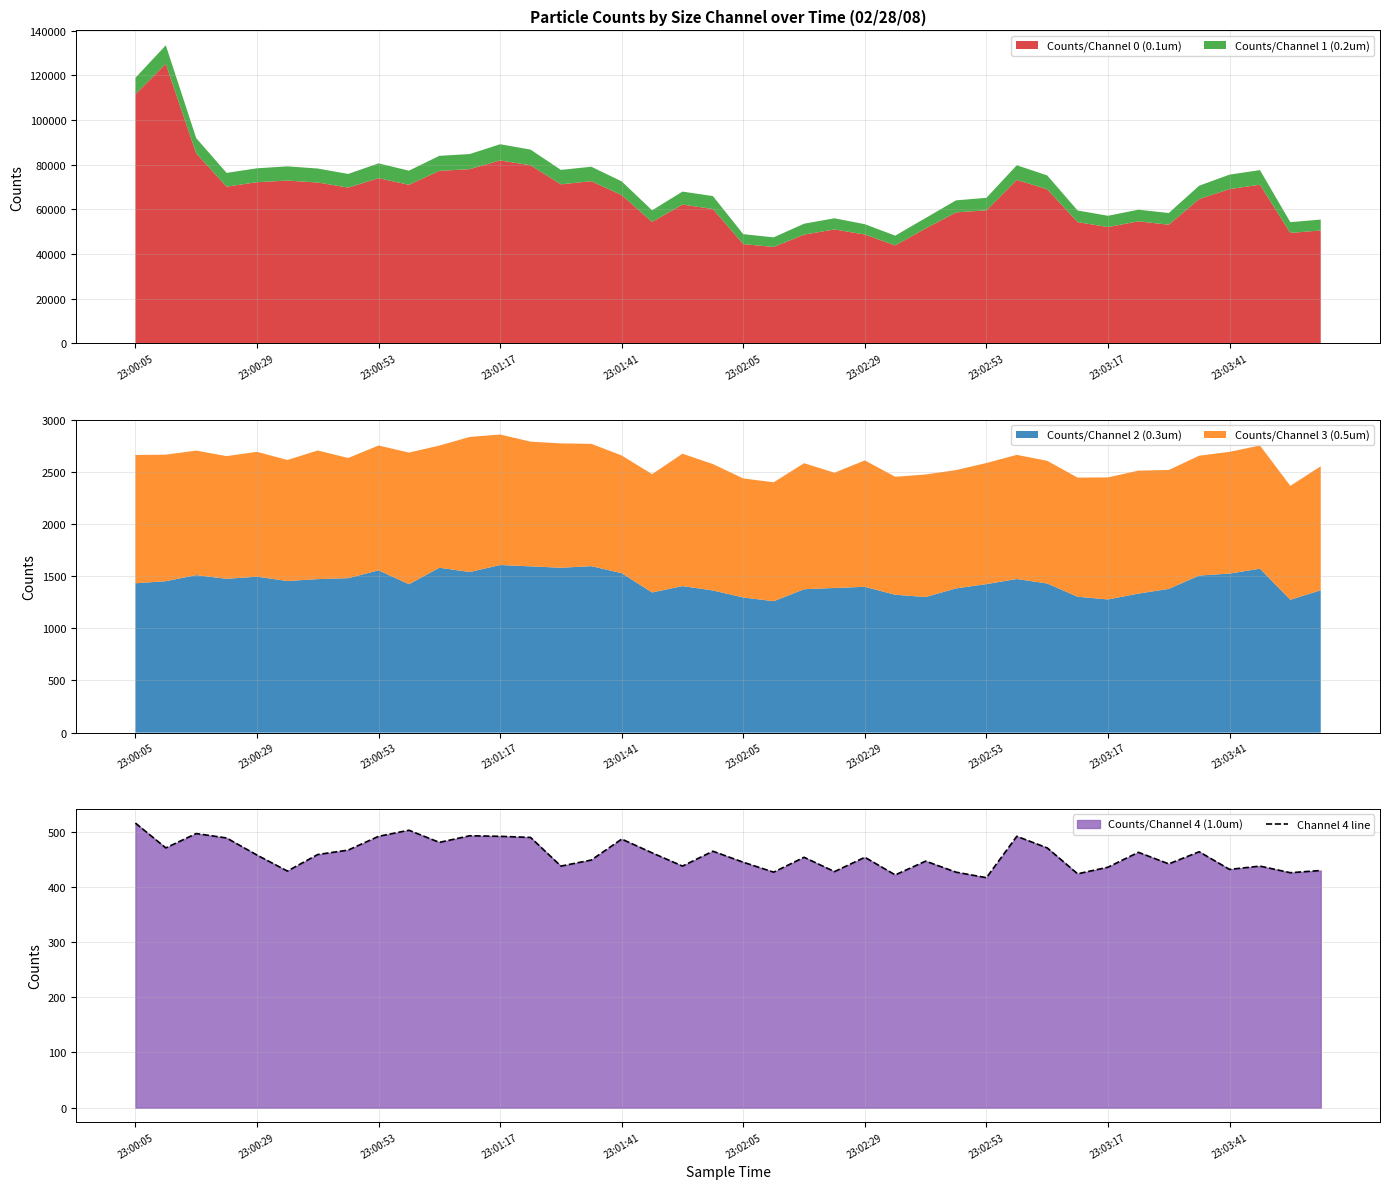

What is the smallest value displayed?

417